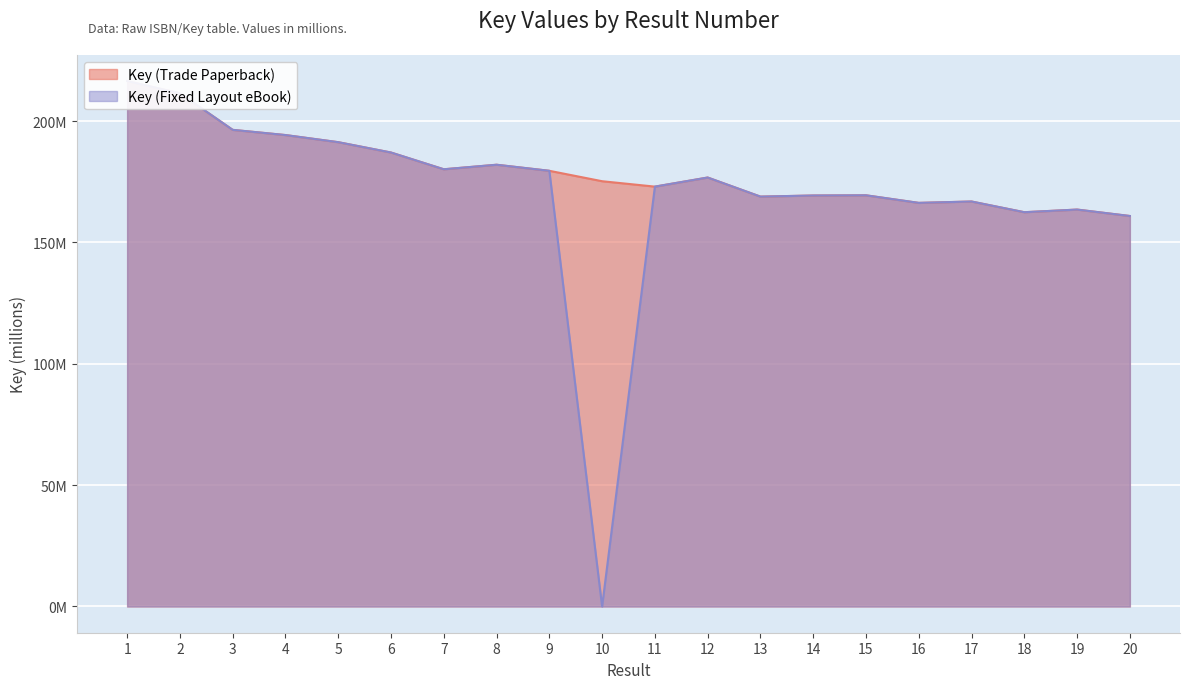

What is the sum of the Key (Trade Paperback) values at 5 and 2?

402.7